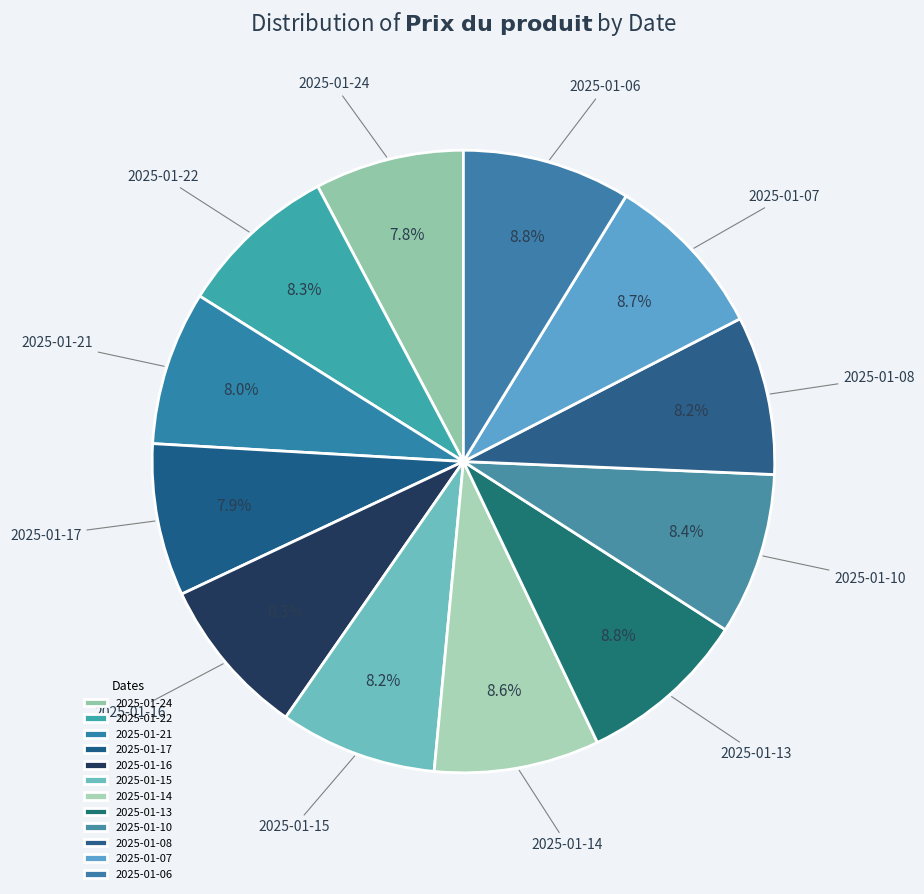

To the nearest percent, what is the combined percentage of 2025-01-07 and 2025-01-15?

17%